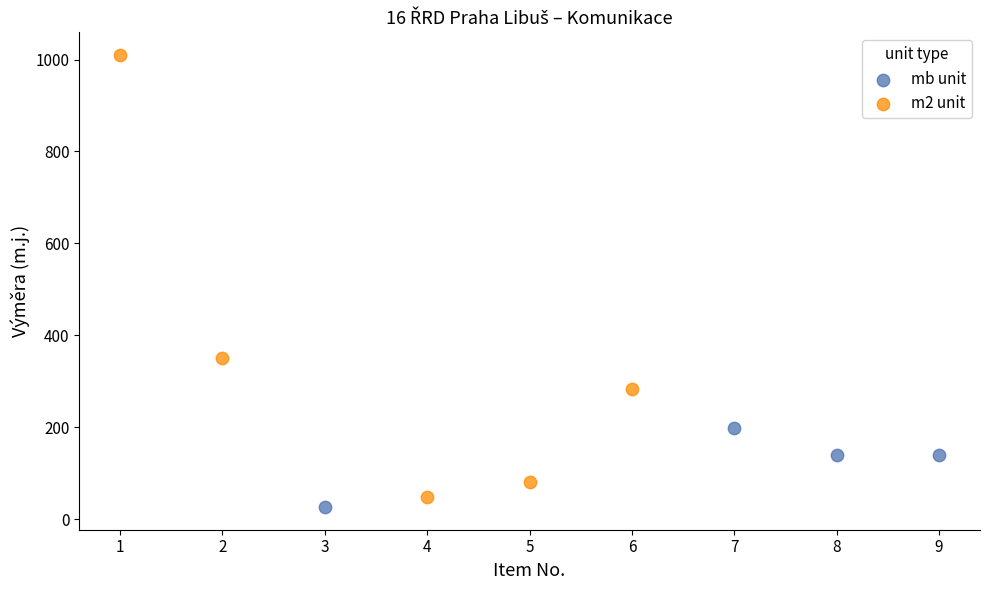

Which series has the largest Y range (max minus min)?

m2 unit